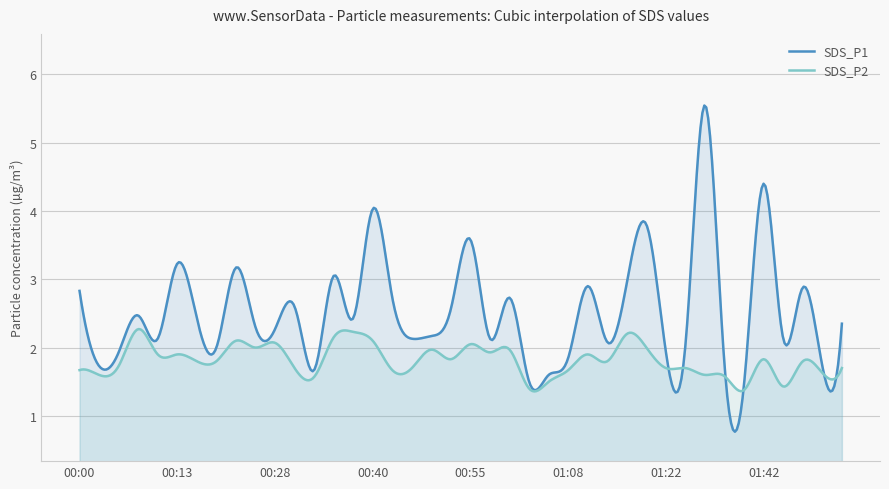

Reading left to right, what are all the values shown in this chart?

SDS_P1: 2.8	1.7	1.9	2.5	2.1	3.2	2.4	2.0	3.2	2.3	2.3	2.6	1.7	3.0	2.4	4.0	2.7	2.1	2.2	2.6	3.6	2.1	2.7	1.5	1.6	1.9	2.9	2.1	3.0	3.8	1.9	2.0	5.5	1.7	1.5	4.4	2.1	2.9	1.7	2.4
SDS_P2: 1.7	1.6	1.7	2.3	1.9	1.9	1.8	1.8	2.1	2.0	2.1	1.7	1.6	2.1	2.2	2.1	1.7	1.7	2.0	1.8	2.0	1.9	2.0	1.4	1.5	1.7	1.9	1.8	2.2	2.0	1.7	1.7	1.6	1.6	1.4	1.8	1.4	1.8	1.6	1.7